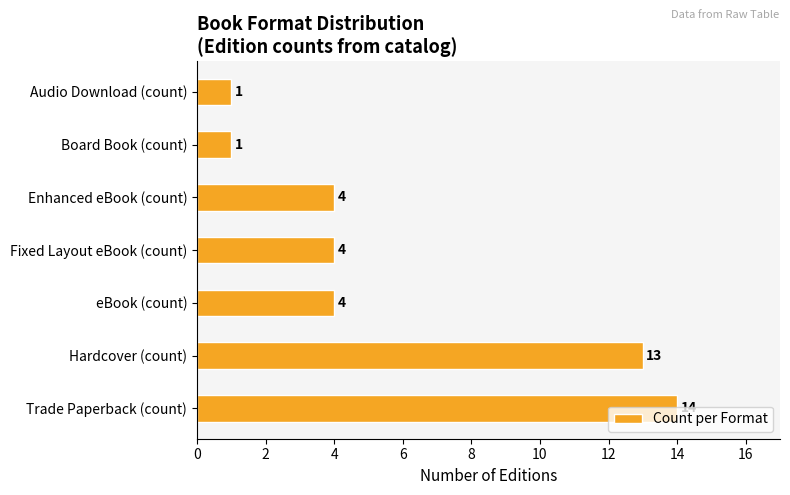

What is the approximate value at Enhanced eBook (count)?

4